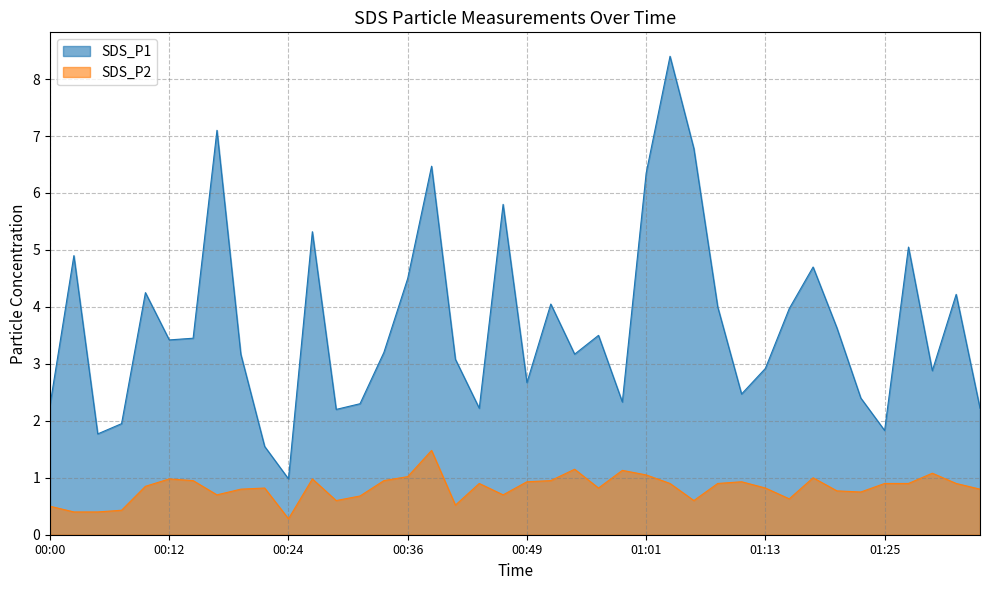

True or false: SDS_P2 has more than 2 interior local peaks.

True